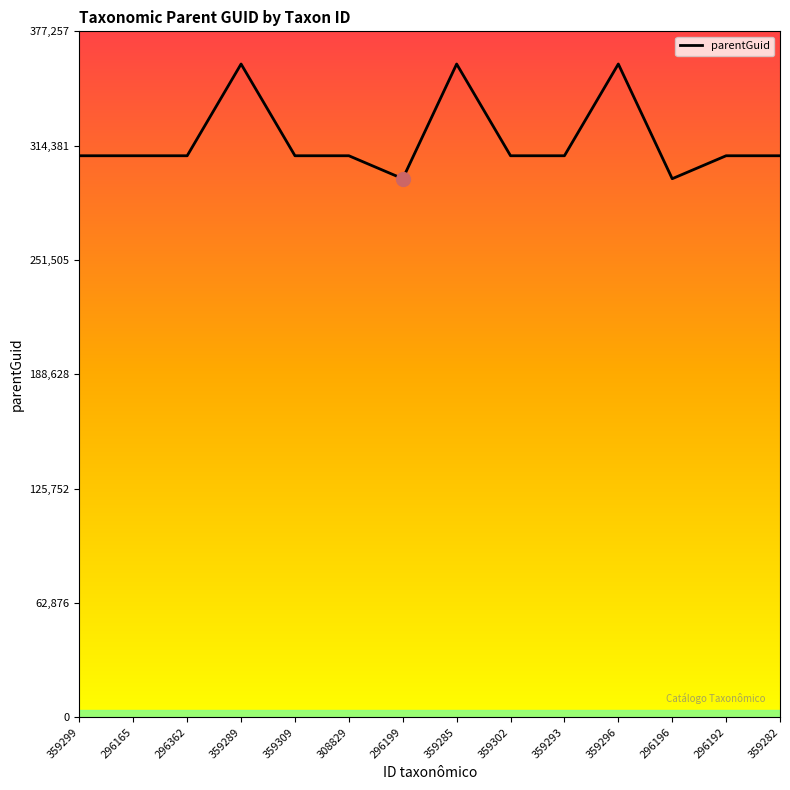

Is it true that the value at 359309 is 79778?

False